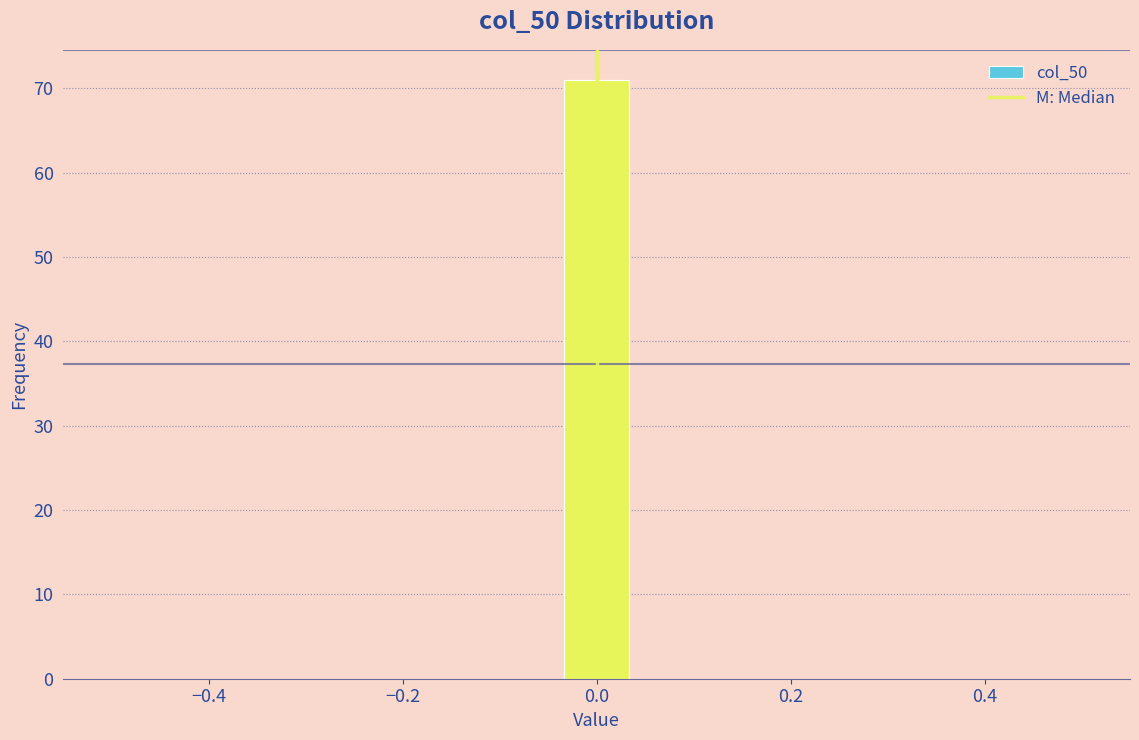

Around what value on the x-axis is the tallest bar? Give the approximate position of its centre, as read against the axis.

0.00